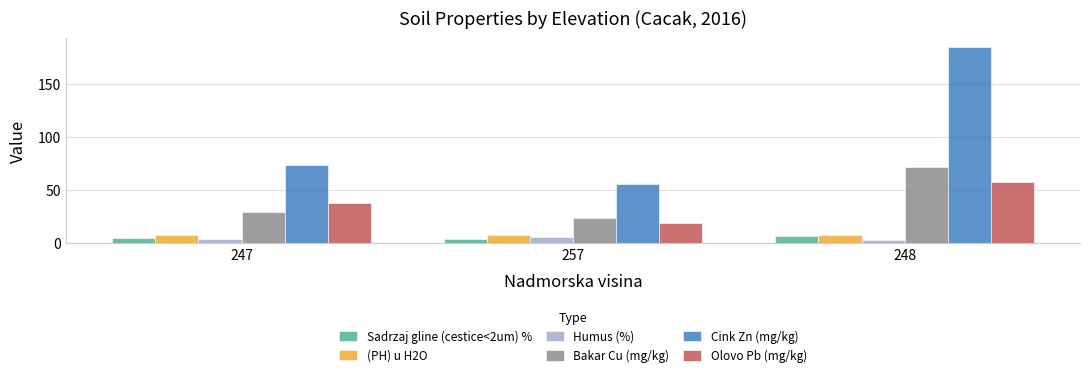

Which category has the highest value in the Olovo Pb (mg/kg) series?

248